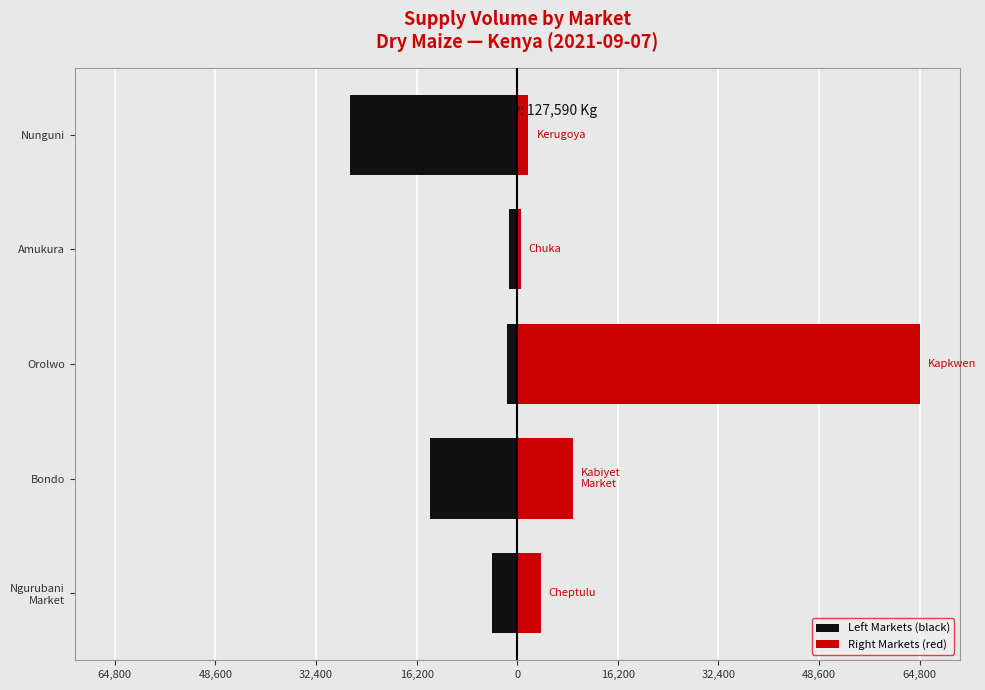

List the series in order of their overall mean, lowest first.

Left Markets (black), Right Markets (red)